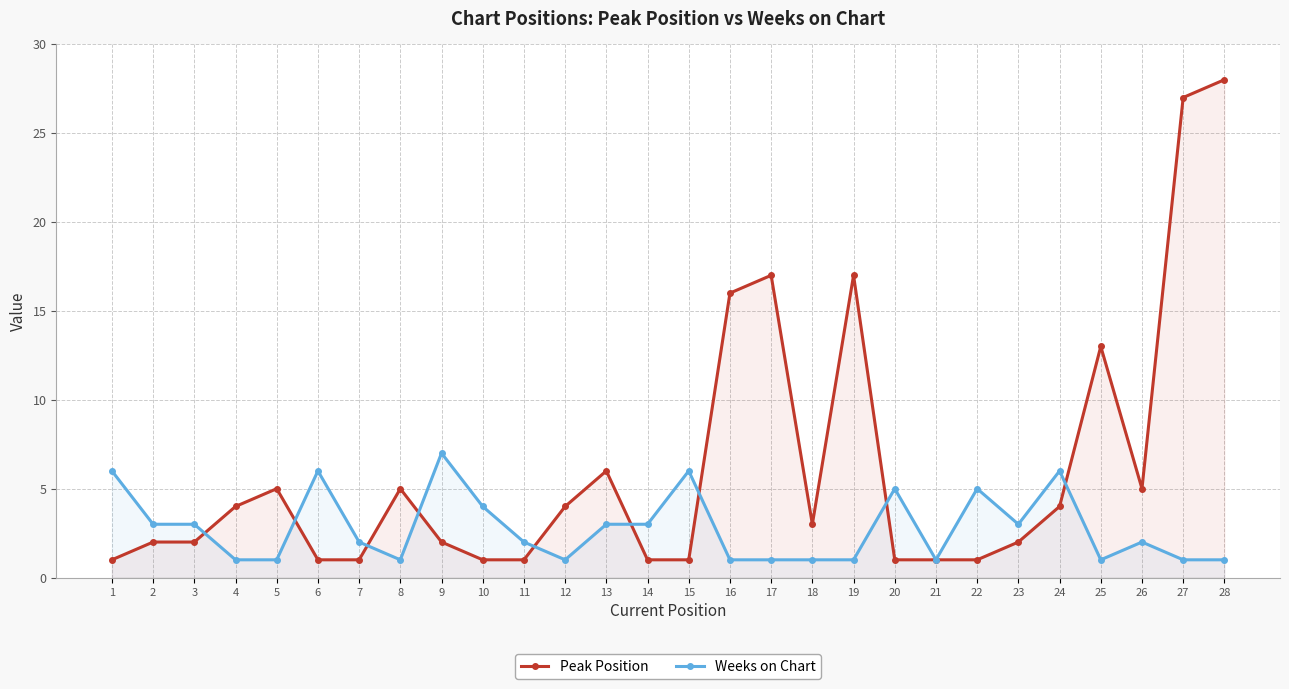

At which category is the sum across all series the highest?

28